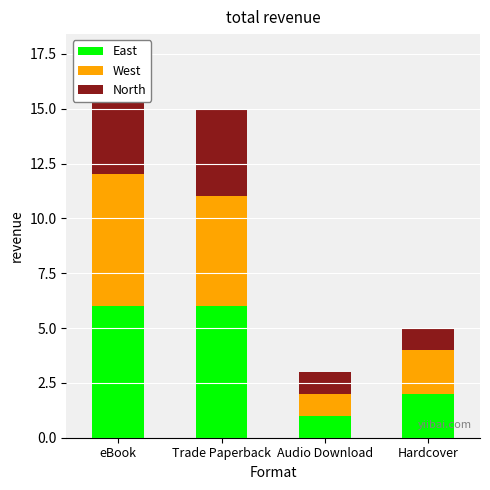

What position from the right is Hardcover?

1